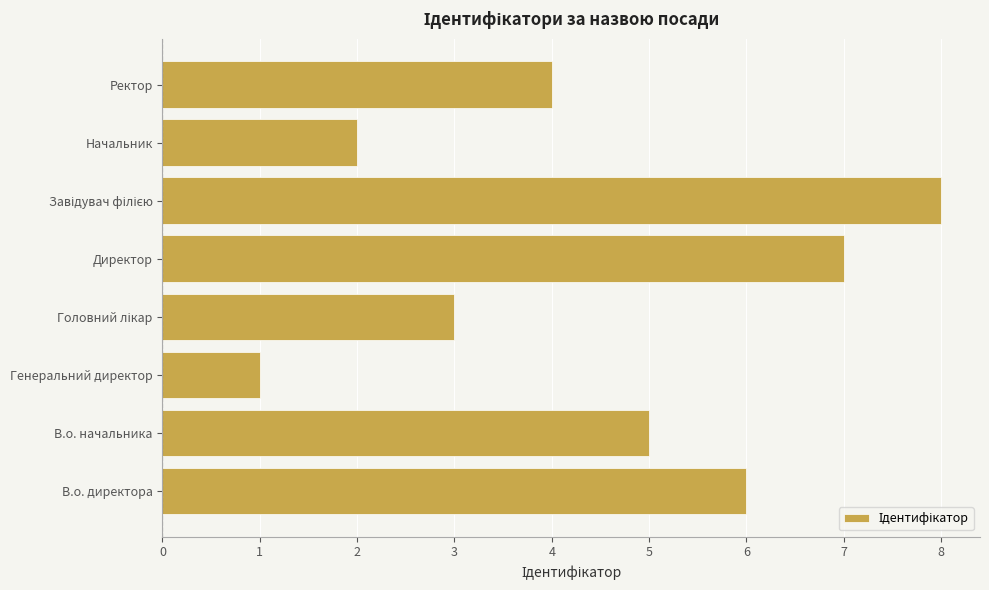

Is it true that the value at В.о. начальника is 5?

True